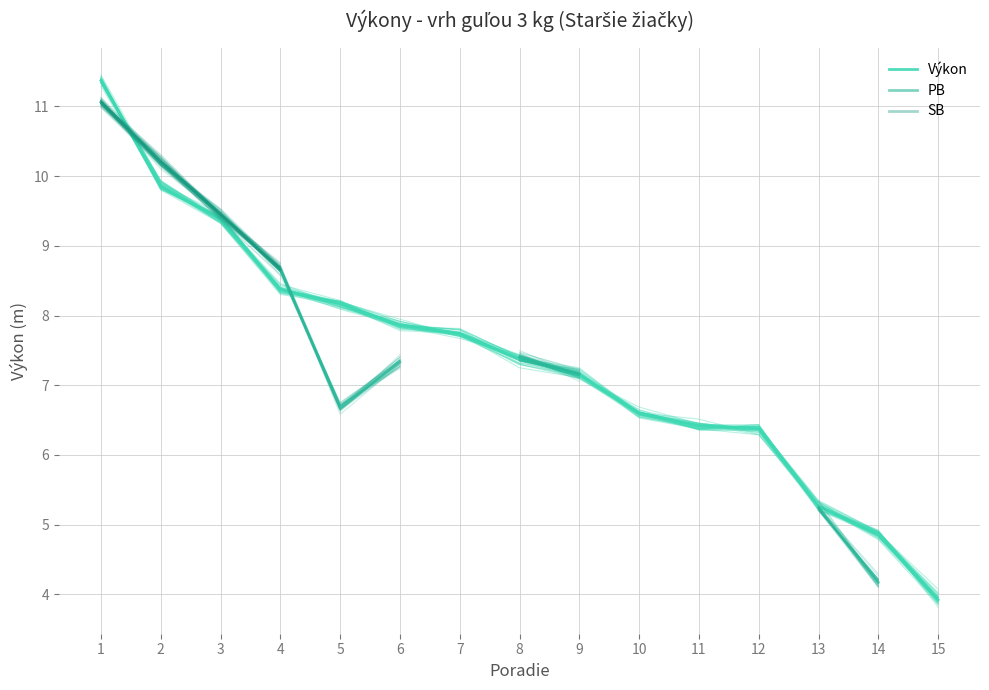

True or false: Výkon and SB cross at least once.

True